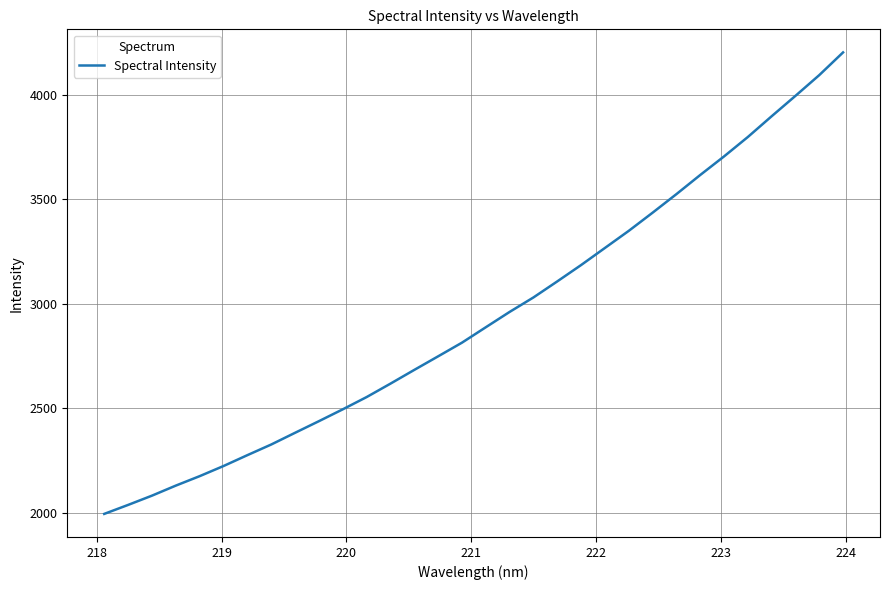

What is the difference between the maximum and minimum values?

2208.3